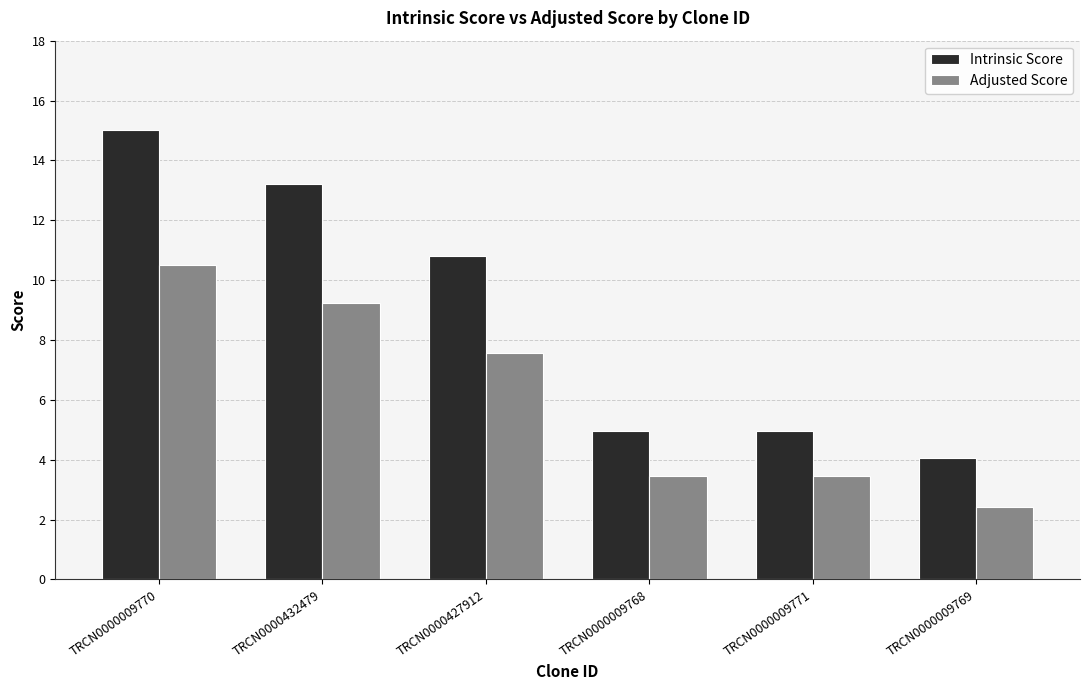

Rank the series at TRCN0000009771 from lowest to highest value.

Adjusted Score, Intrinsic Score